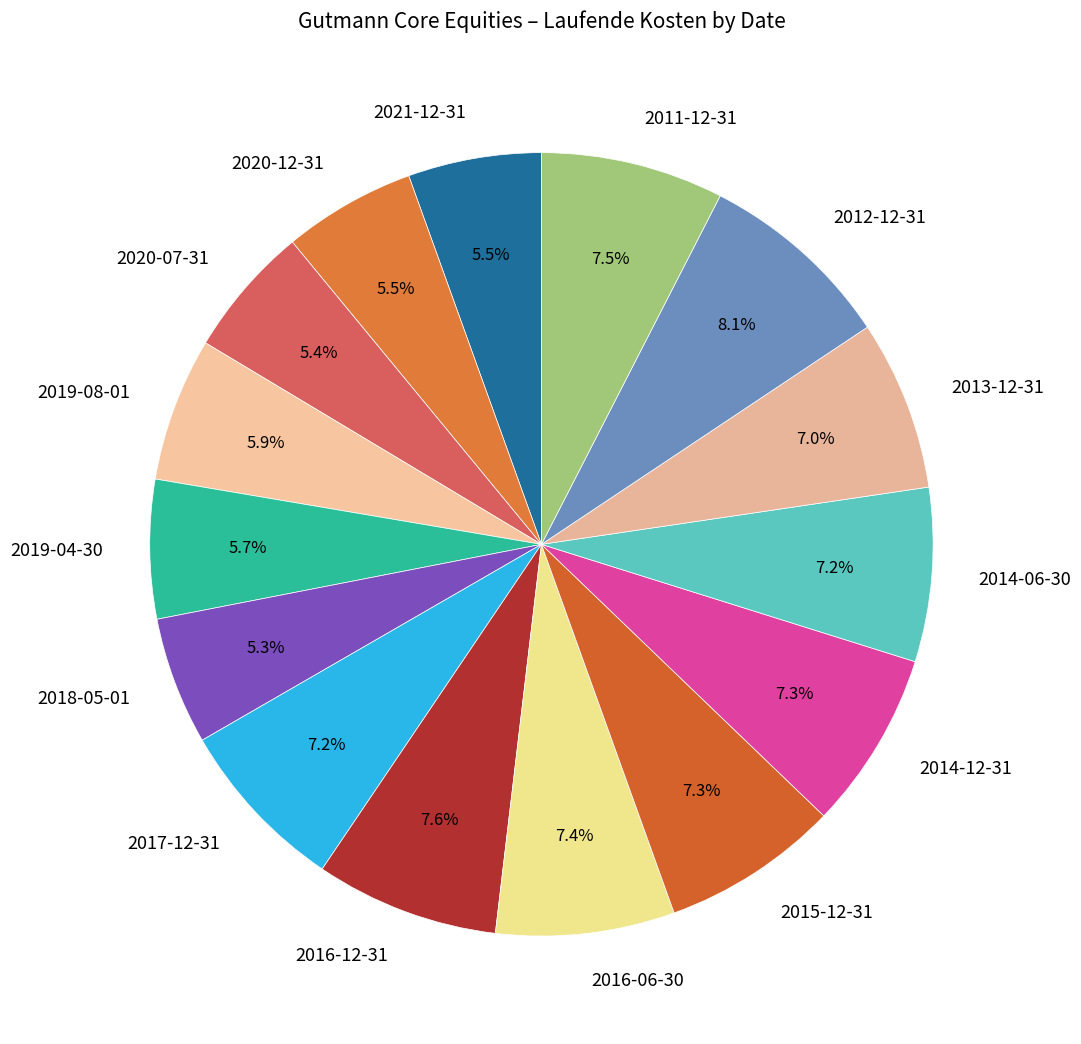

To the nearest percent, what is the combined percentage of 2021-12-31 and 2014-12-31?

13%